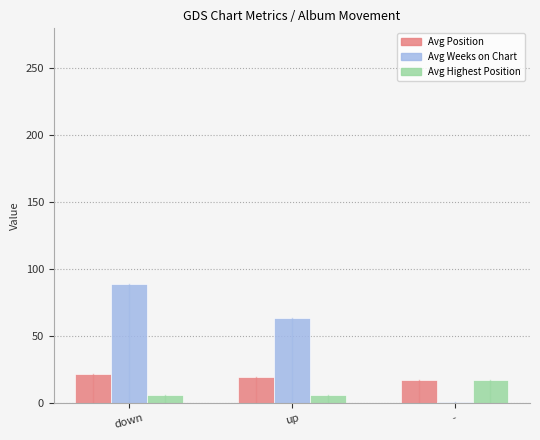

How many bars are there in total?

9